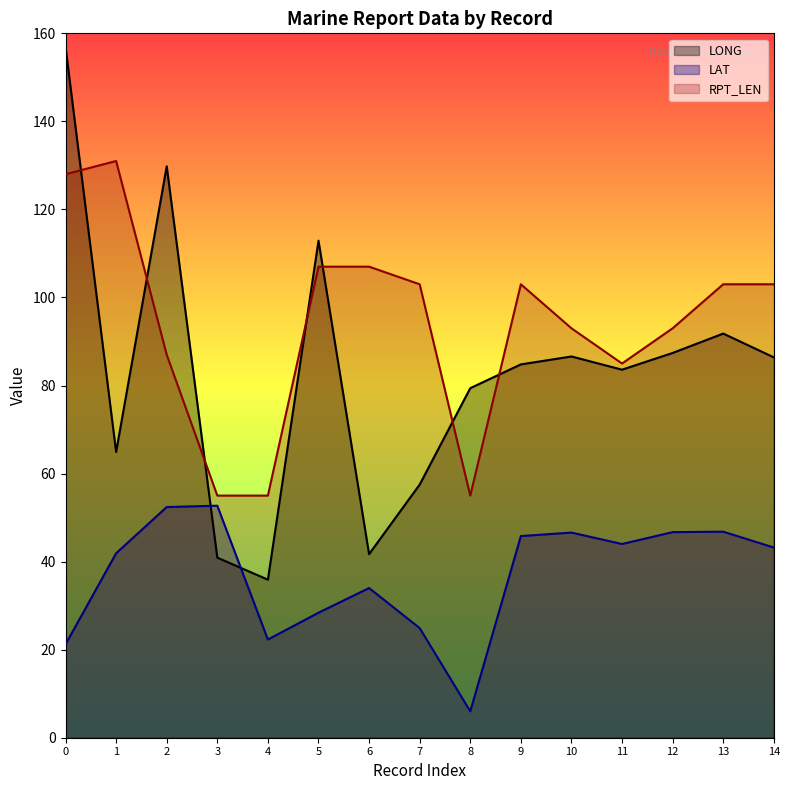

Between which two adjacent categories do LONG and RPT_LEN first intersect?

0 and 1